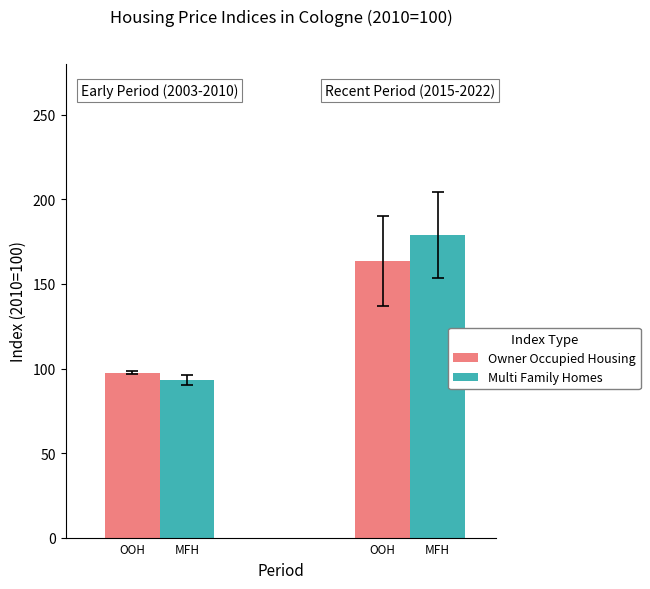

Rank the series by their maximum value, from lowest to highest.

Owner Occupied Housing, Multi Family Homes